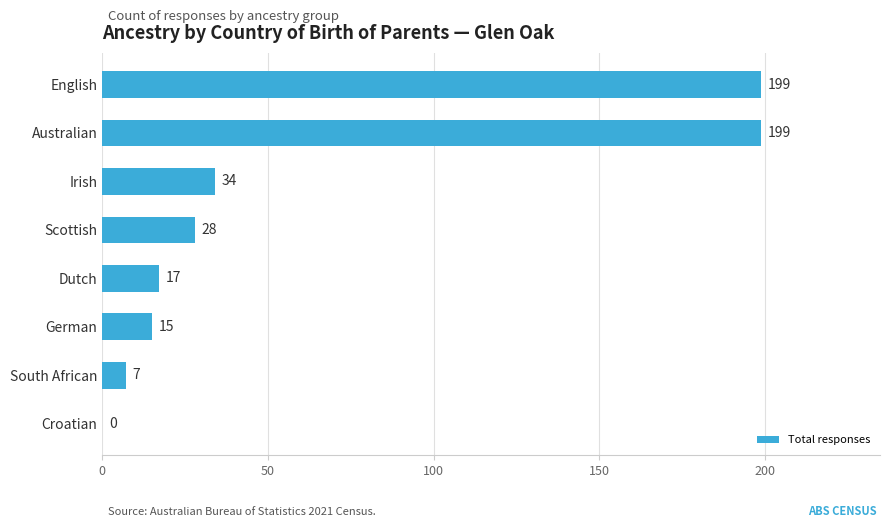

Reading bottom to top, extract all data points from this chart.

Croatian=0	South African=7	German=15	Dutch=17	Scottish=28	Irish=34	Australian=199	English=199